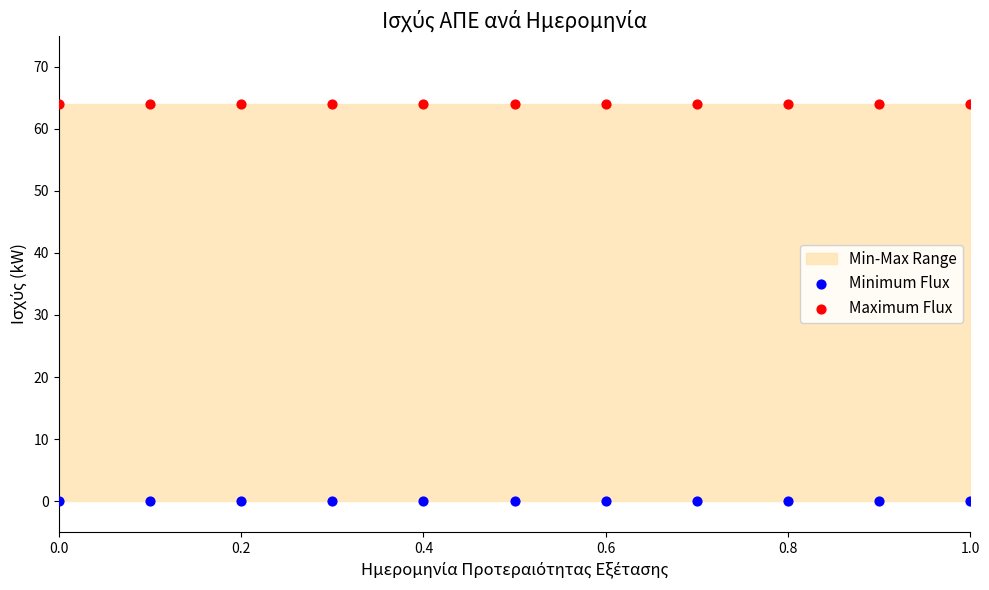

Which series contains the lowest Y value?

Minimum Flux